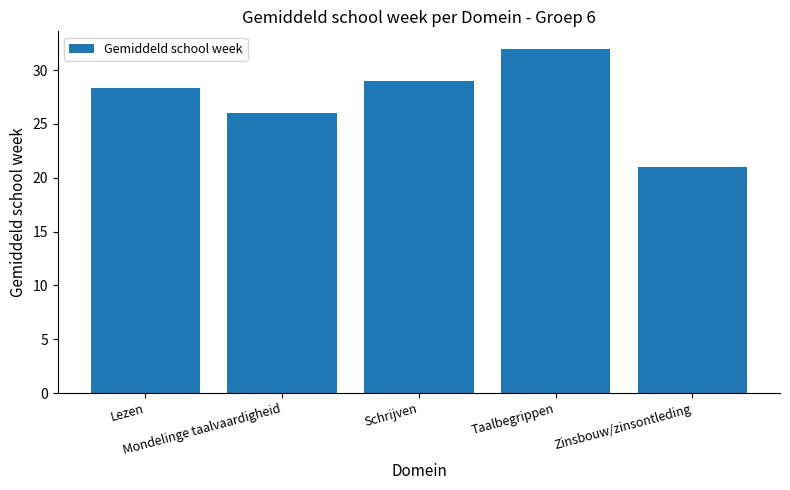

What is the value of the 2nd bar from the left?

26.0